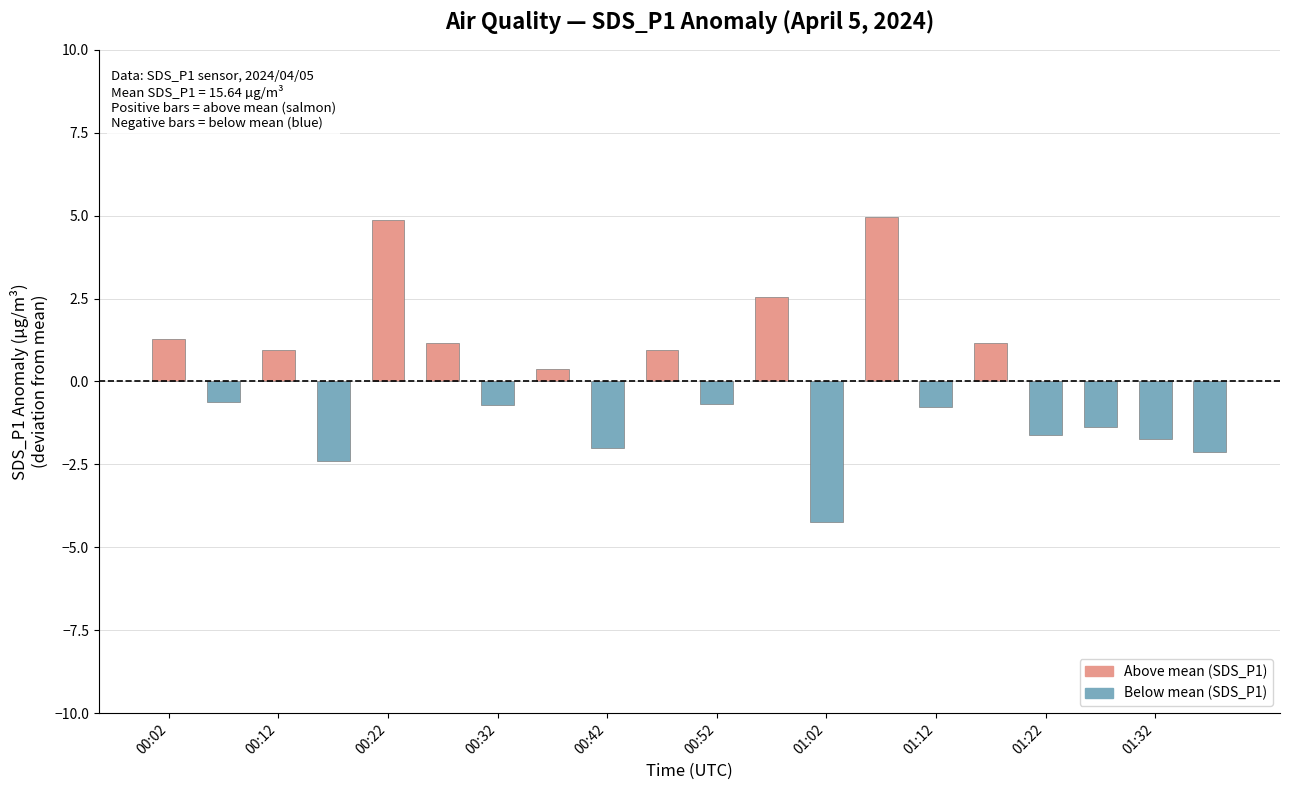

What is the maximum value shown in the chart?

5.0